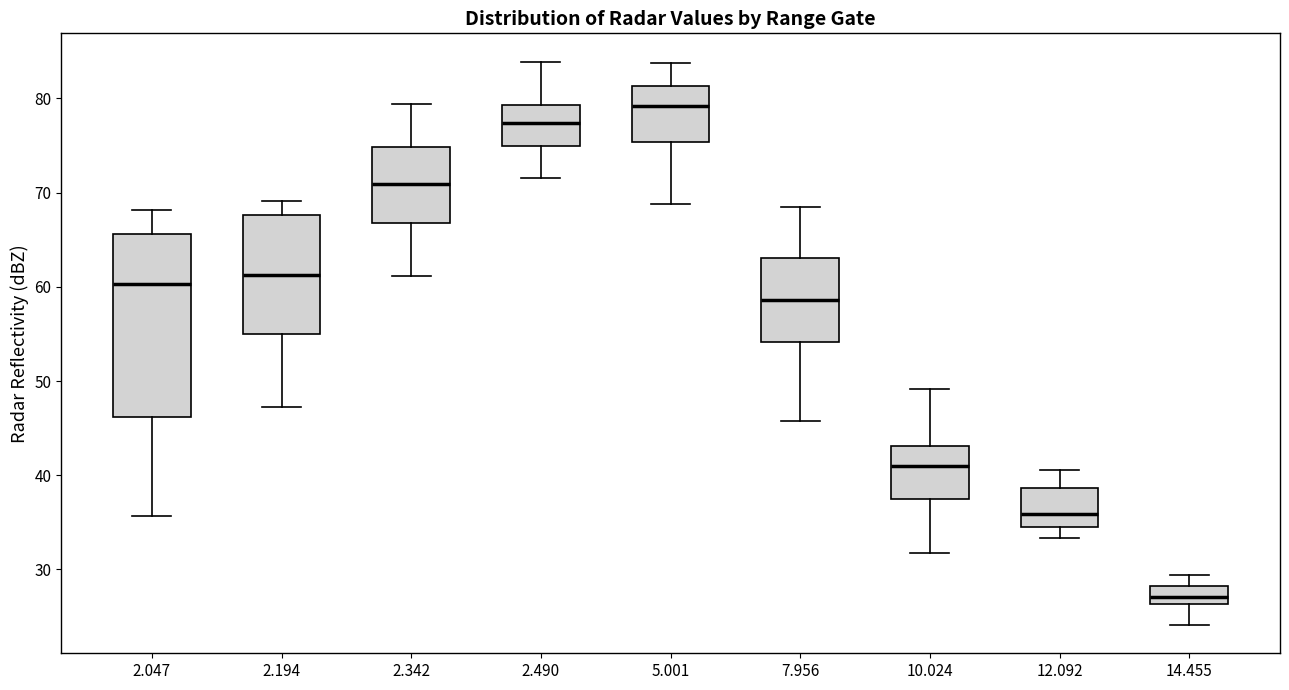

Reading left to right, read every box against the y-axis: the position of its median line, the range the box covers, and the ends of its whiskers. The values are not printed on the chart, so give them approximately, as read against the axis.

2.047: median 60, box 46 to 66, whiskers 36 to 68
2.194: median 61, box 55 to 68, whiskers 47 to 69
2.342: median 71, box 67 to 75, whiskers 61 to 79
2.490: median 77, box 75 to 79, whiskers 72 to 84
5.001: median 79, box 75 to 81, whiskers 69 to 84
7.956: median 59, box 54 to 63, whiskers 46 to 69
10.024: median 41, box 38 to 43, whiskers 32 to 49
12.092: median 36, box 35 to 39, whiskers 33 to 41
14.455: median 27, box 26 to 28, whiskers 24 to 29